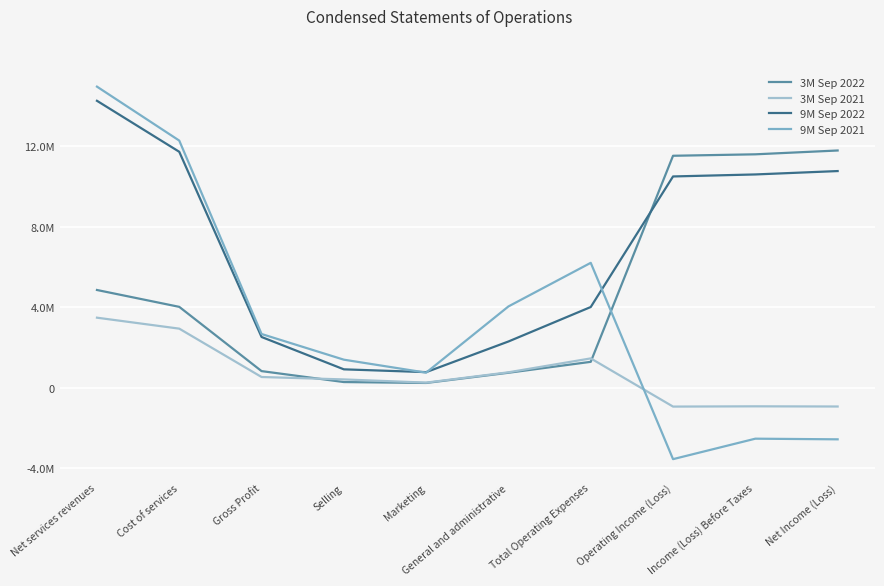

What are all the series names shown in the legend?

3M Sep 2022, 3M Sep 2021, 9M Sep 2022, 9M Sep 2021